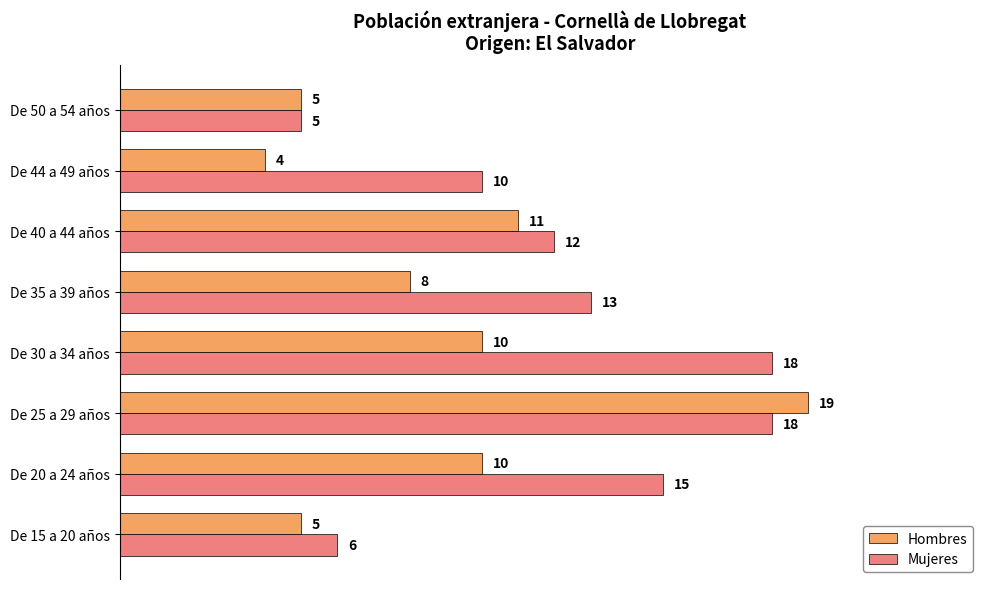

The value of Hombres at De 15 a 20 años is 5. True or false?

True